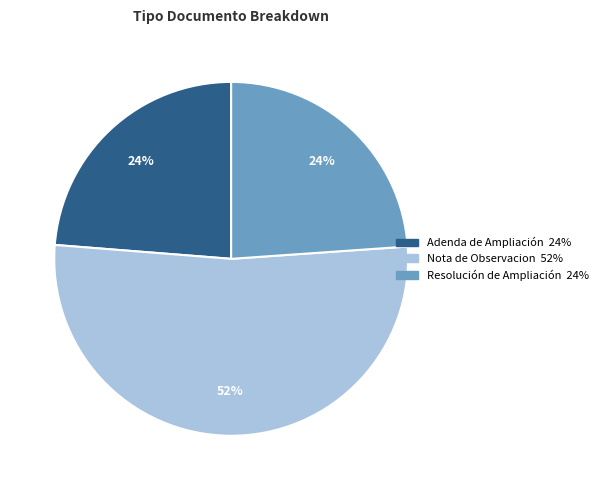

What percentage is the Adenda de Ampliación slice, to the nearest percent?

24%